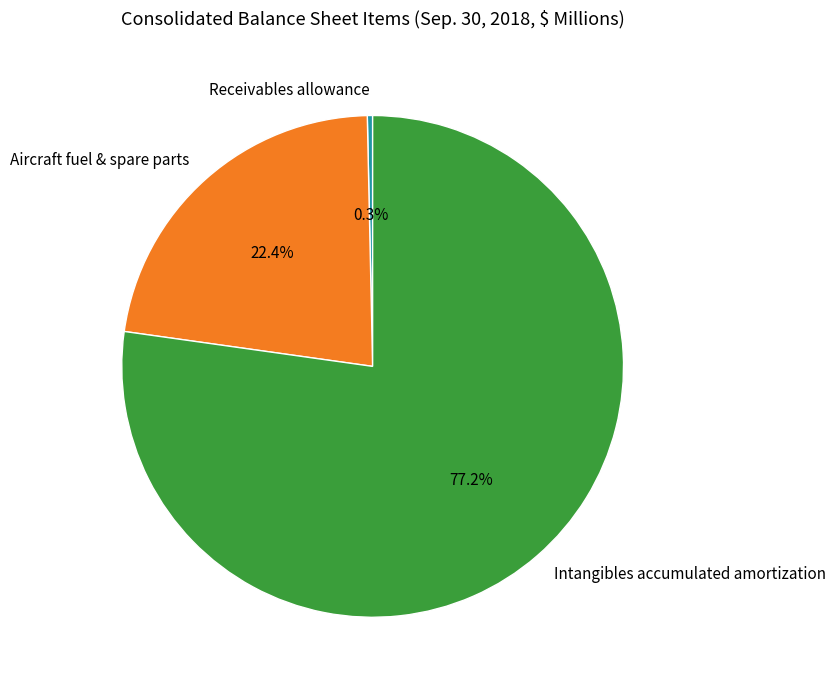

How many slices are in this pie chart?

3